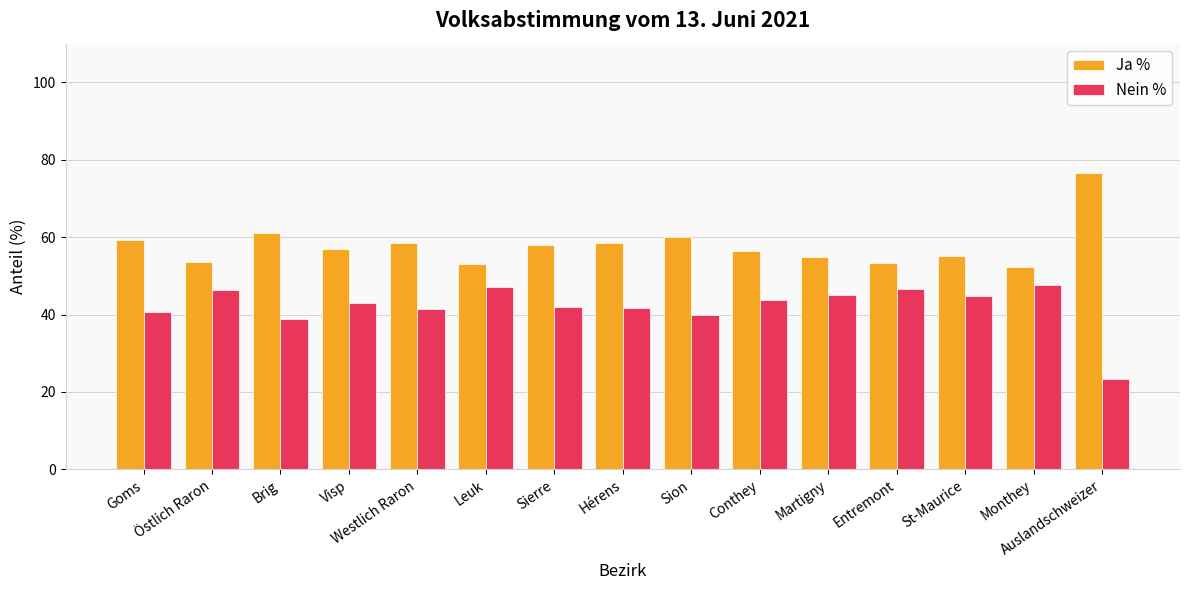

What position from the left is St-Maurice?

13